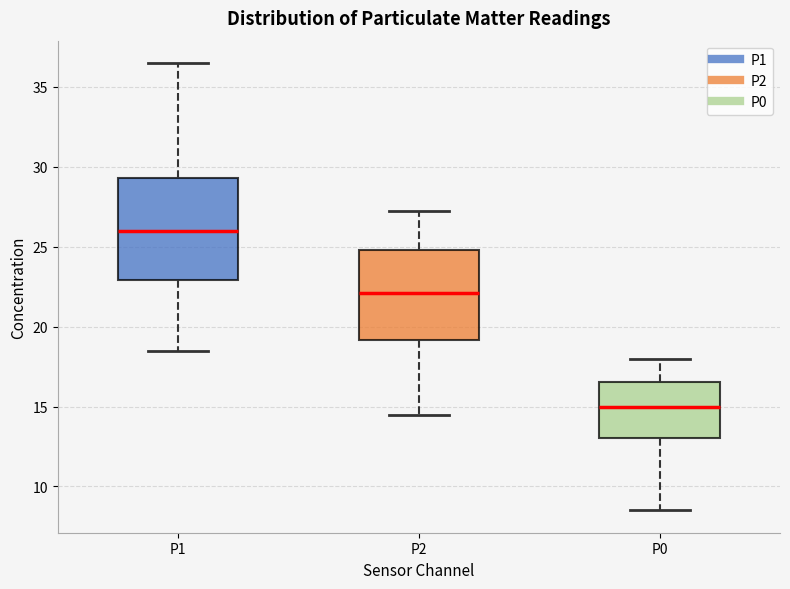

Where is the lower edge of the box for P1 on the y-axis? The values are not printed on the chart, so give them approximately, as read against the axis.

23.0